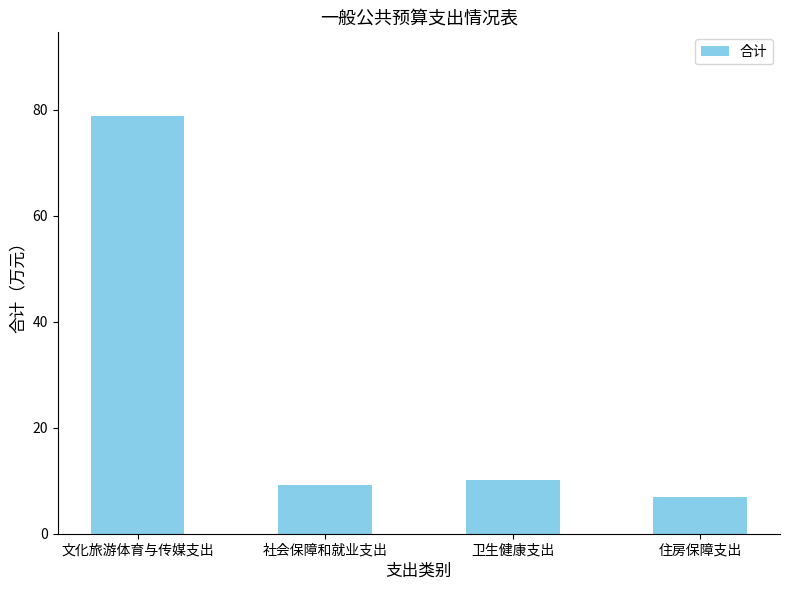

Count the number of values greater than 10.

2